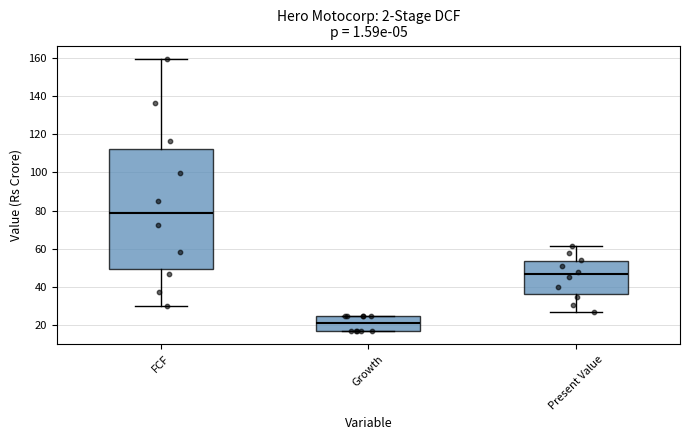

Reading left to right, transcribe this box plot: for each box, give where its median line is, the range the box spans, and where its two whiskers end, as read against the y-axis. The values are not printed on the chart, so give them approximately, as read against the axis.

FCF: median 78, box 50 to 112, whiskers 30 to 160
Growth: median 22, box 18 to 26, whiskers 18 to 26
Present Value: median 46, box 36 to 54, whiskers 28 to 62